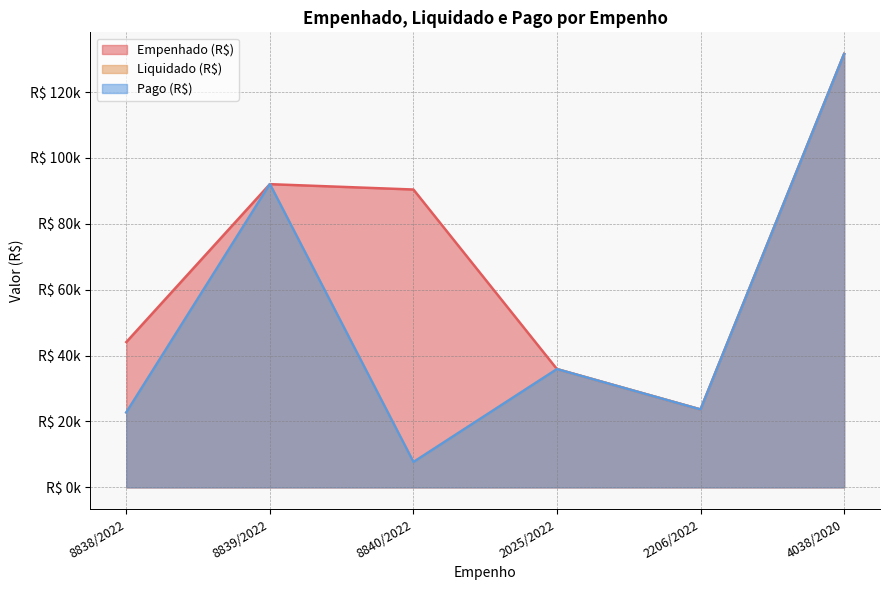

How many distinct data groups are displayed?

3